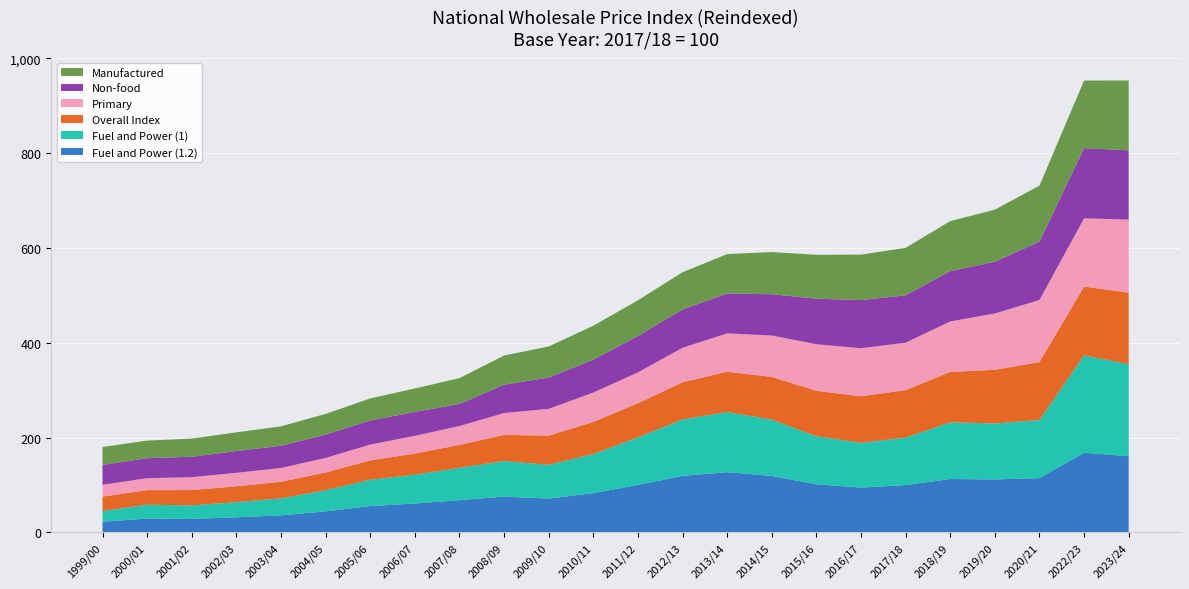

Reading left to right, list all the values displayed in this chart.

Fuel and Power (1.2): 22.6	29.2	28.5	31.9	36.0	44.5	55.6	61.0	68.0	75.5	71.3	82.7	100.2	119.2	127.1	119.1	101.6	94.5	100.0	112.6	111.8	114.5	168.1	160.7
Fuel and Power (1): 22.6	29.2	28.5	31.9	35.9	44.5	55.6	60.8	68.0	75.2	71.2	82.7	100.2	119.0	126.9	118.7	101.3	94.3	100.0	119.5	118.1	122.5	205.4	194.0
Overall Index: 30.4	30.8	32.3	33.5	34.9	37.5	40.8	44.5	48.4	54.9	61.6	67.7	72.0	78.5	85.0	90.1	95.8	98.3	100.0	106.4	113.1	122.1	145.1	150.8
Primary: 24.8	25.1	27.3	28.3	29.2	30.6	33.3	37.4	39.9	46.1	56.5	61.8	65.0	72.7	80.8	87.3	98.2	101.3	100.0	106.4	118.8	130.9	143.8	154.2
Non-food: 42.1	42.1	43.0	45.9	46.8	49.2	50.8	50.5	46.5	59.9	66.0	69.5	76.8	81.0	84.2	87.1	96.1	101.6	100.0	106.3	109.1	123.3	148.2	146.1
Manufactured: 37.6	37.2	38.3	39.4	40.9	43.6	46.5	49.4	54.5	61.4	65.5	71.5	75.2	78.4	83.0	88.9	92.6	95.8	100.0	105.3	109.9	117.9	142.3	147.3